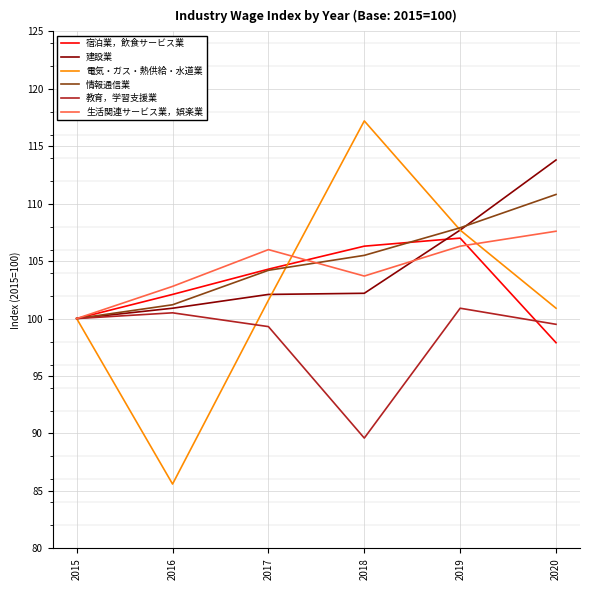

In 教育，学習支援業, how many points are lower than both neighbors (excluding endpoints)?

1